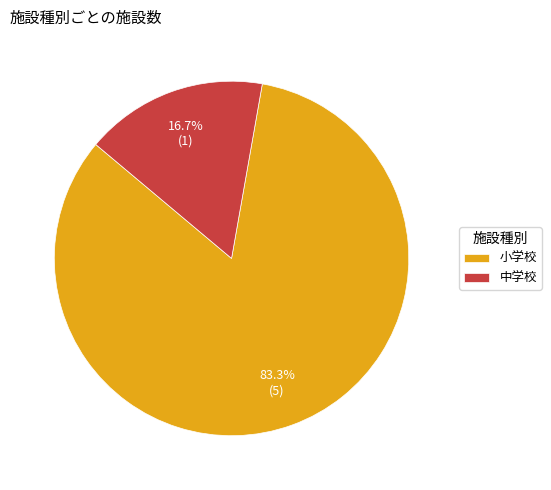

Is there any slice that represents more than half of the pie?

Yes